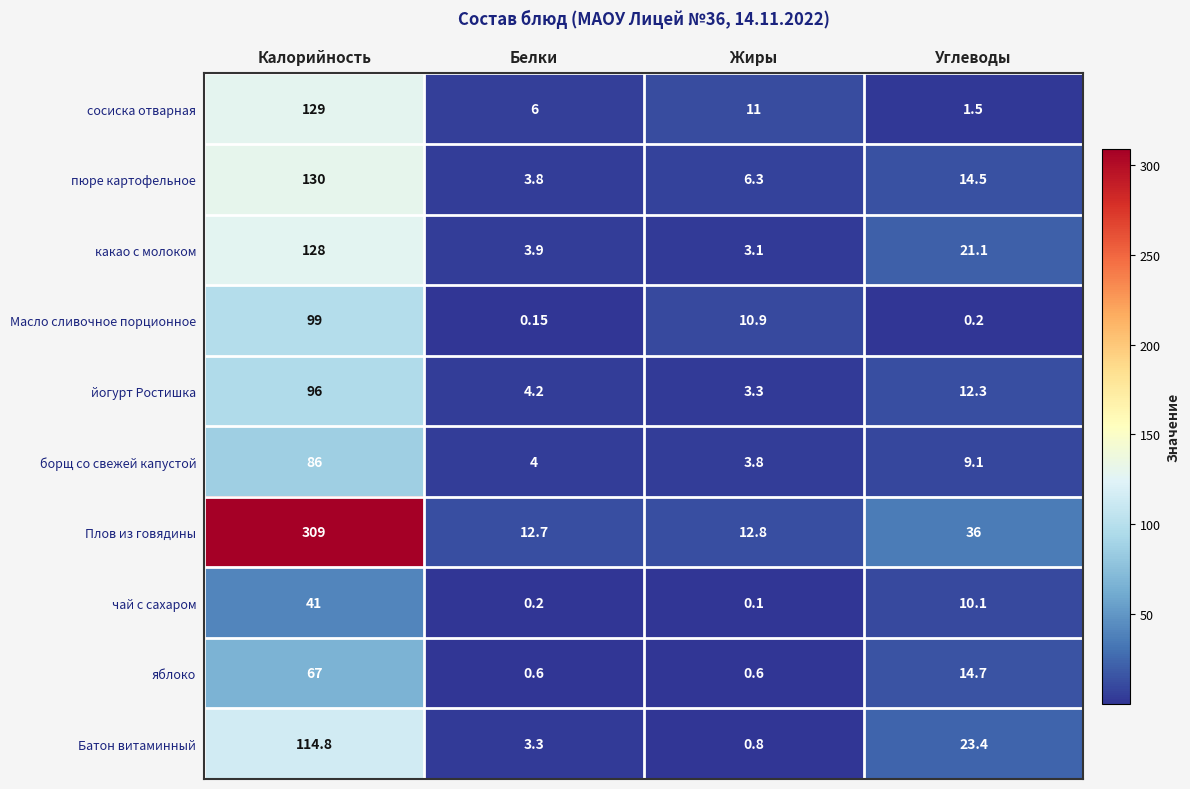

Where is Масло сливочное порционное nearest to the value 49?

Жиры